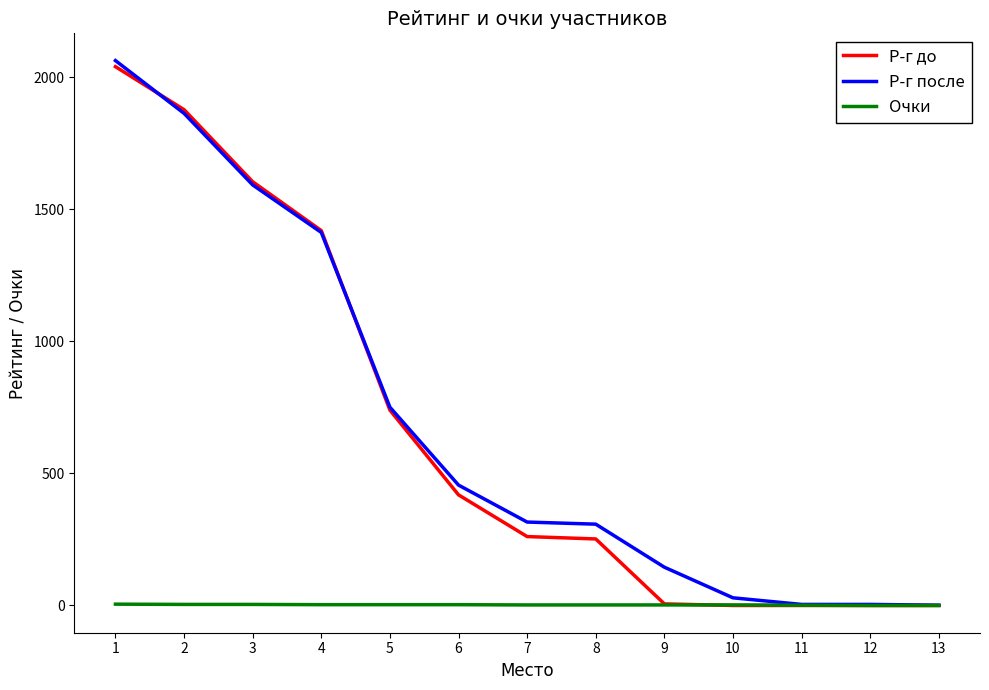

Is the value of Р-г после at 9 greater than the value of Р-г до at 9?

Yes